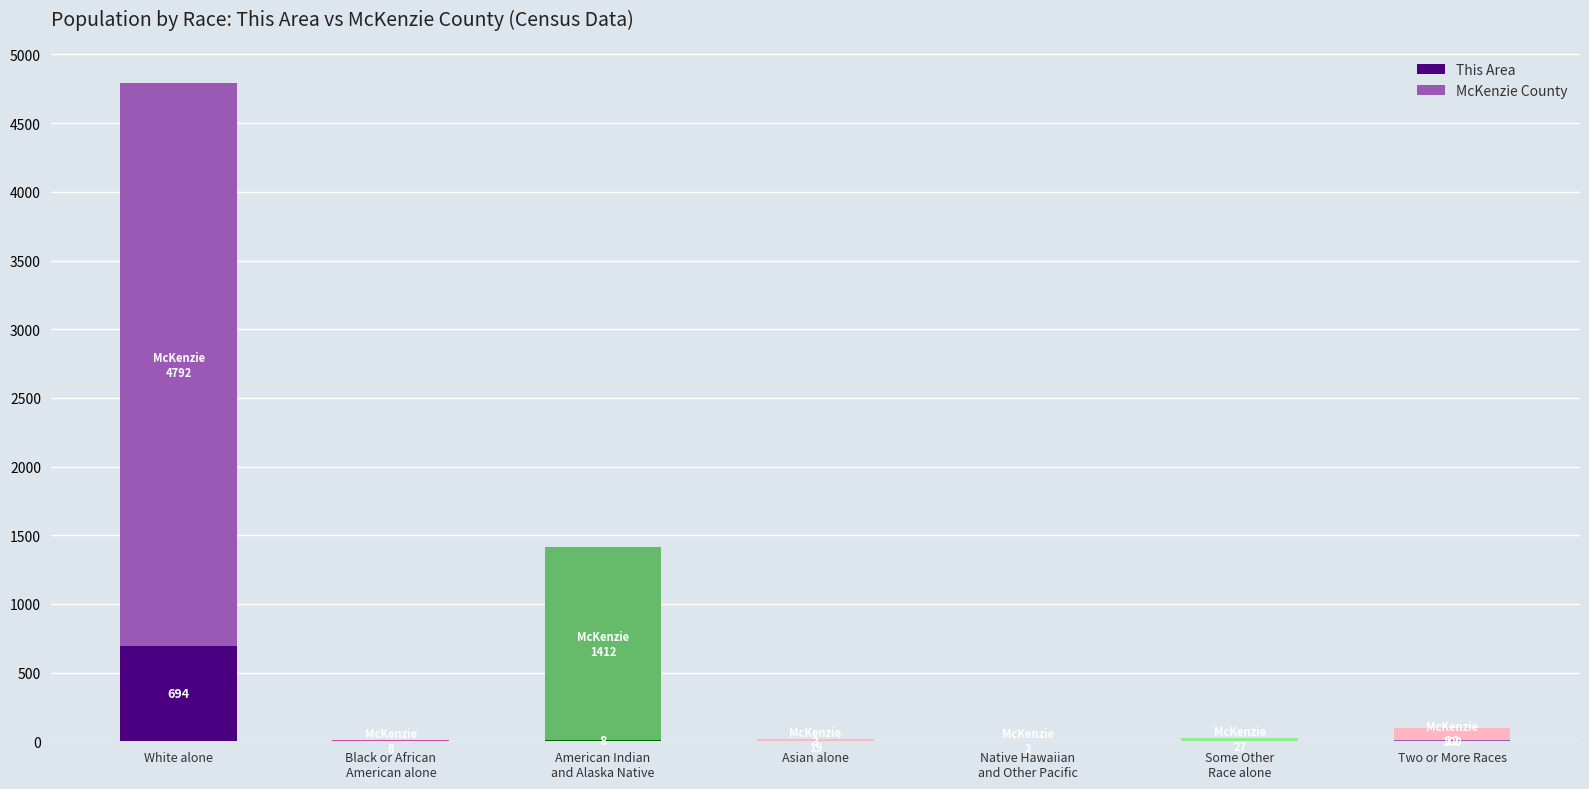

What is the label of the 5th bar from the left?

Native Hawaiian
and Other Pacific